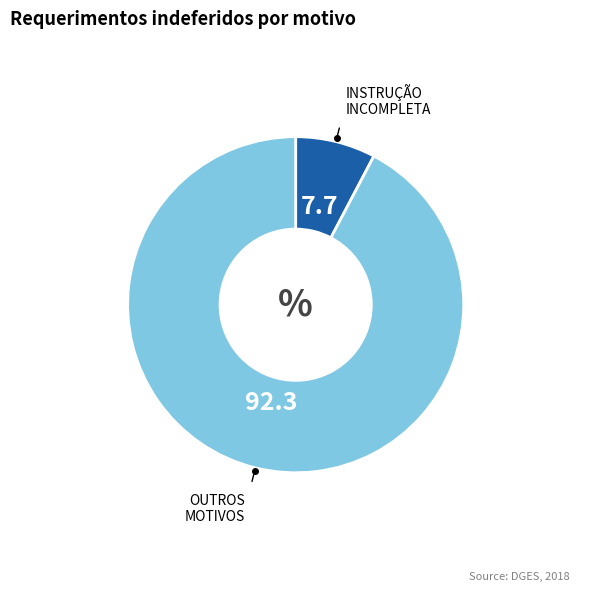

Does any single category account for the majority?

Yes